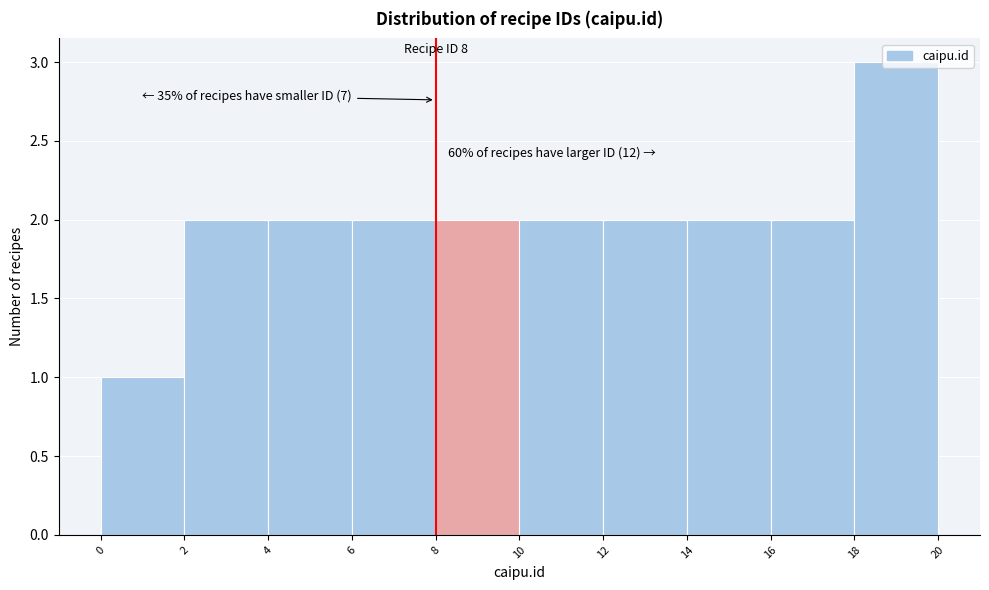

Over which range of the x-axis is the bar tallest?

18 to 20